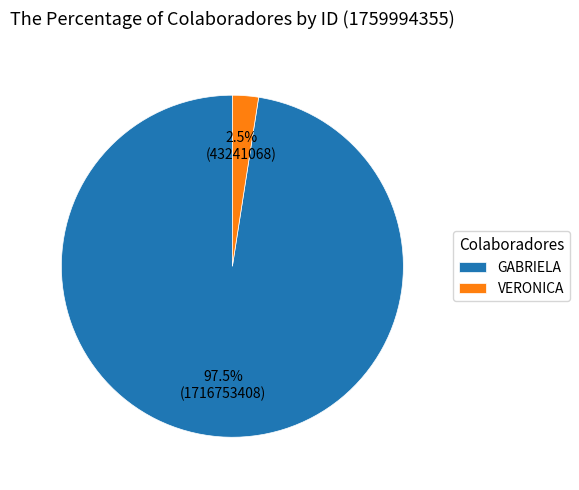

Which category accounts for the majority?

GABRIELA